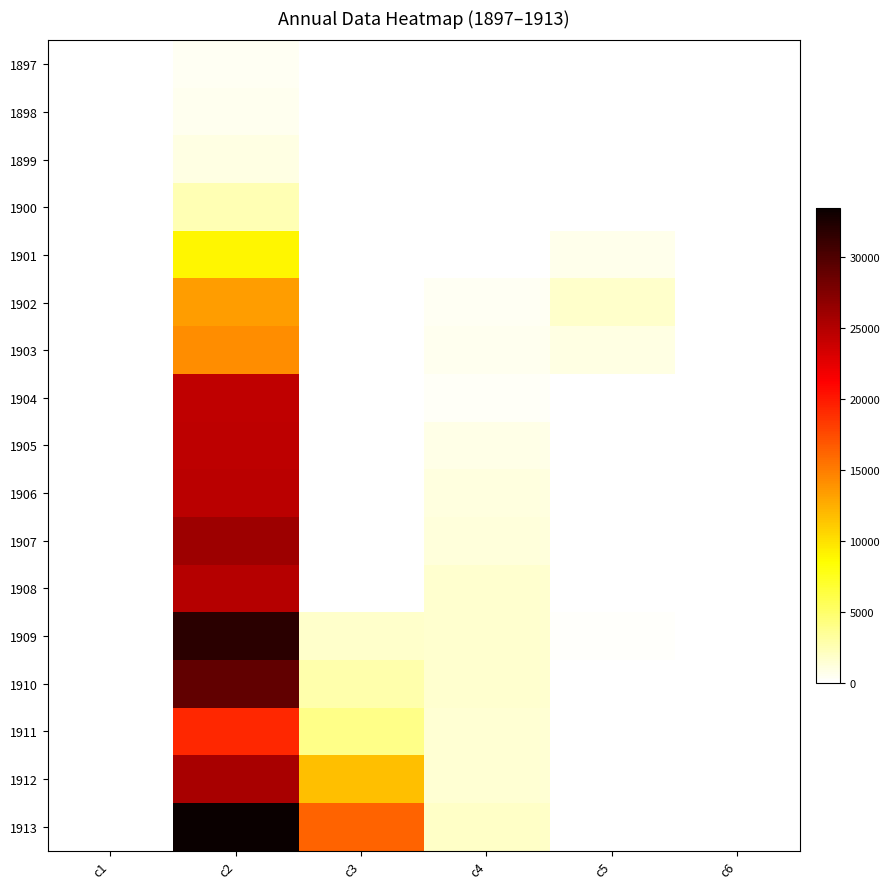

At how many categories does at least one series exceed 31679?

1